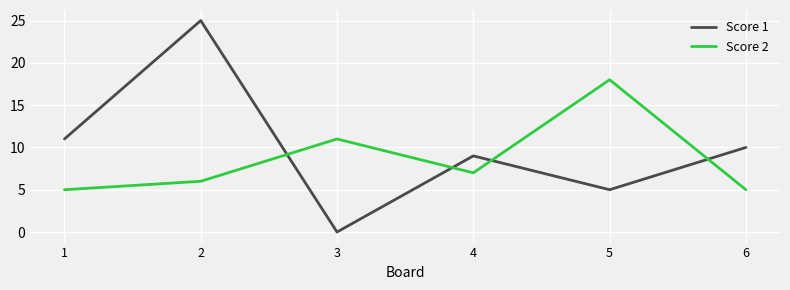

Which series ends up on top after the final intersection of Score 1 and Score 2?

Score 1